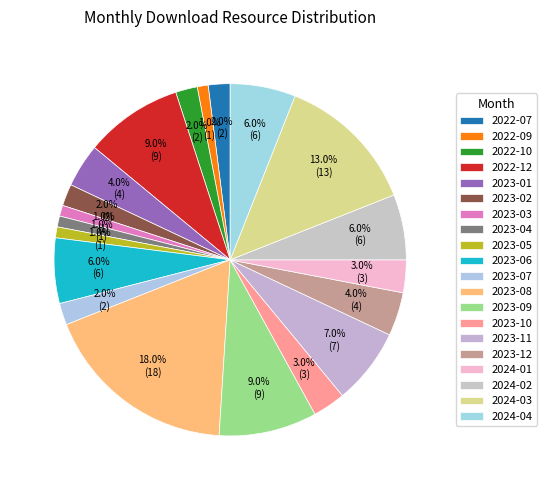

Which category has the smallest portion of the pie?

2022-09